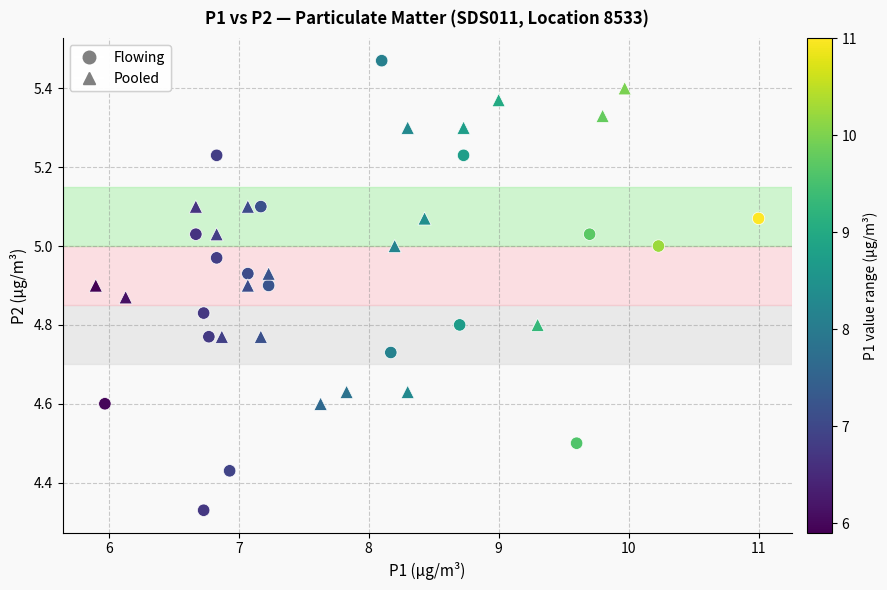

What are all the series names shown in the legend?

Flowing, Pooled